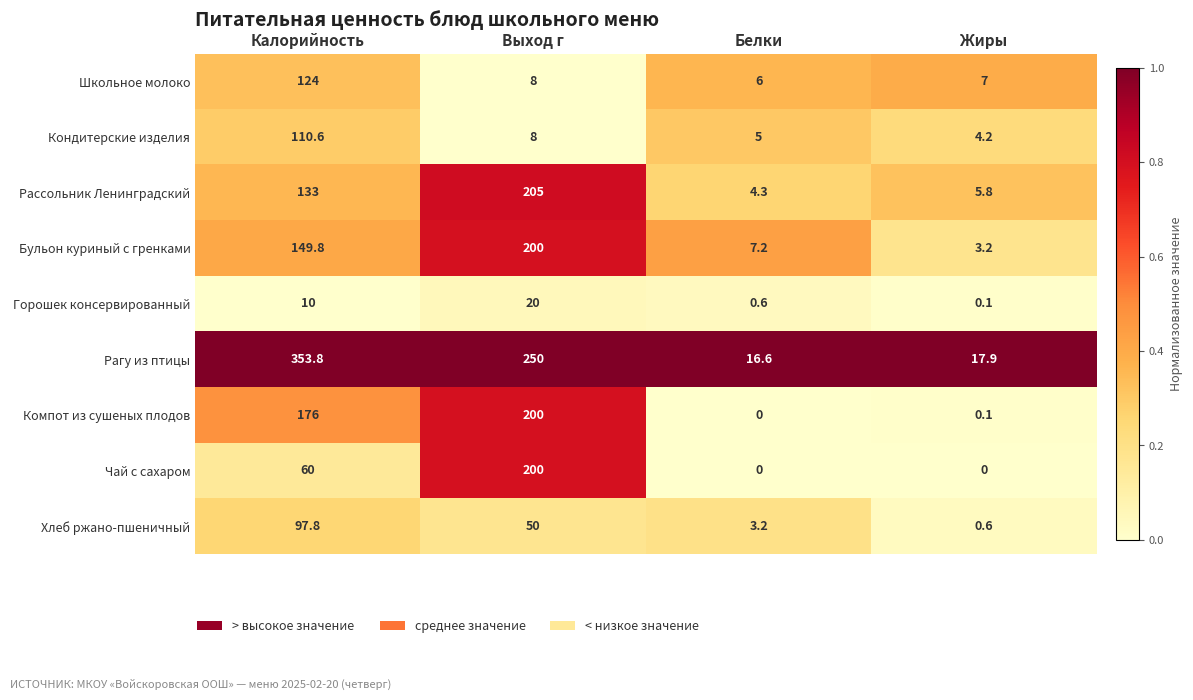

What is the sum of all Рагу из птицы values?

638.3